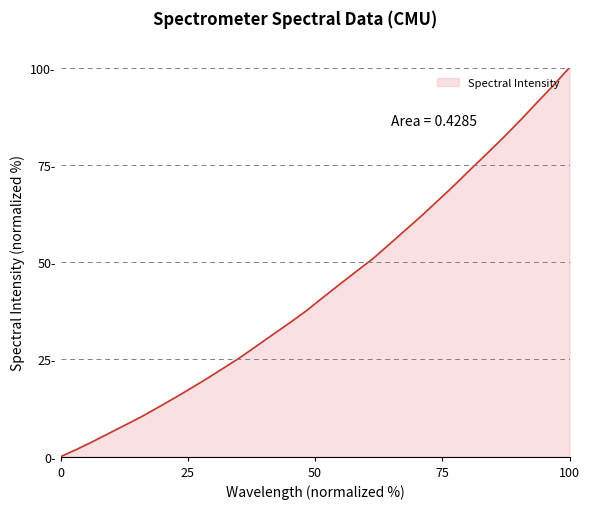

Reading left to right, extract all data points from this chart.

0.0	1.9	4.0	6.1	8.3	10.4	12.8	15.2	17.7	20.3	23.0	25.7	28.6	31.6	34.5	37.6	41.0	44.3	47.6	50.8	54.5	58.2	62.0	65.9	69.8	74.0	78.0	82.1	86.5	90.9	95.4	100.0